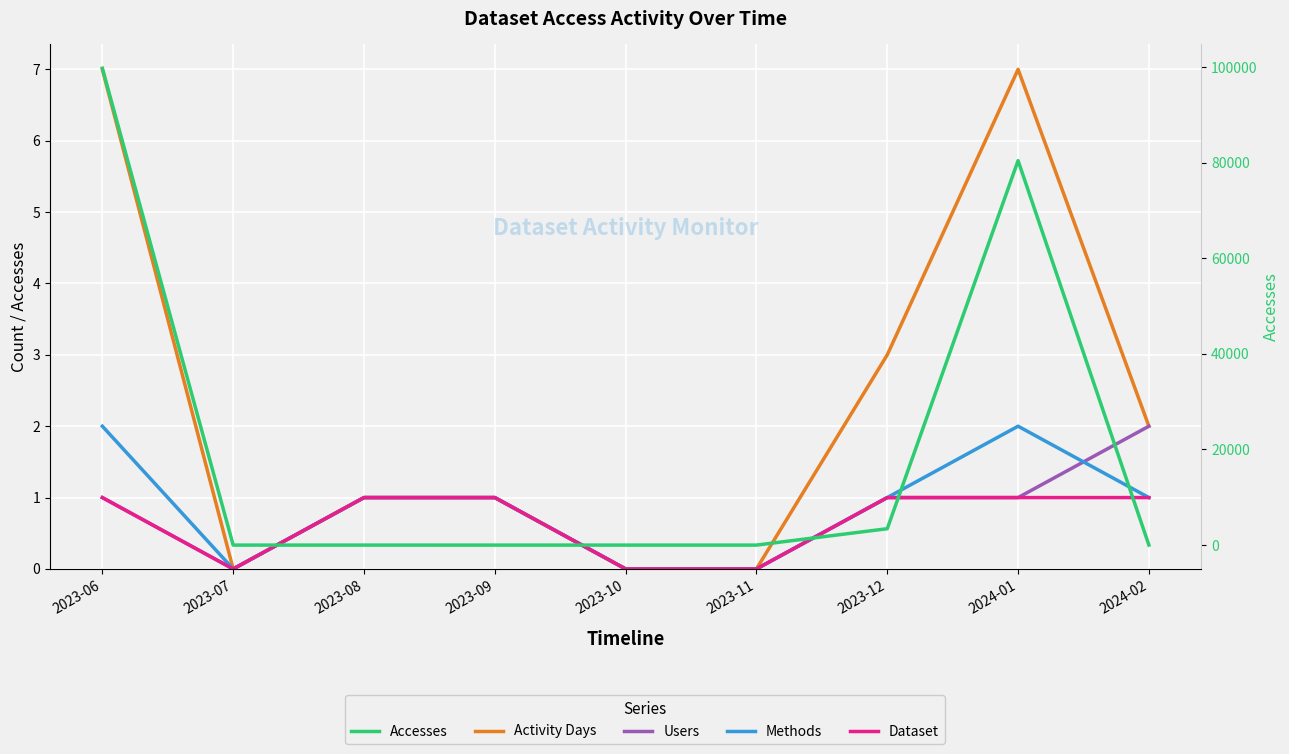

Which label corresponds to the smallest value in the chart?

2023-07